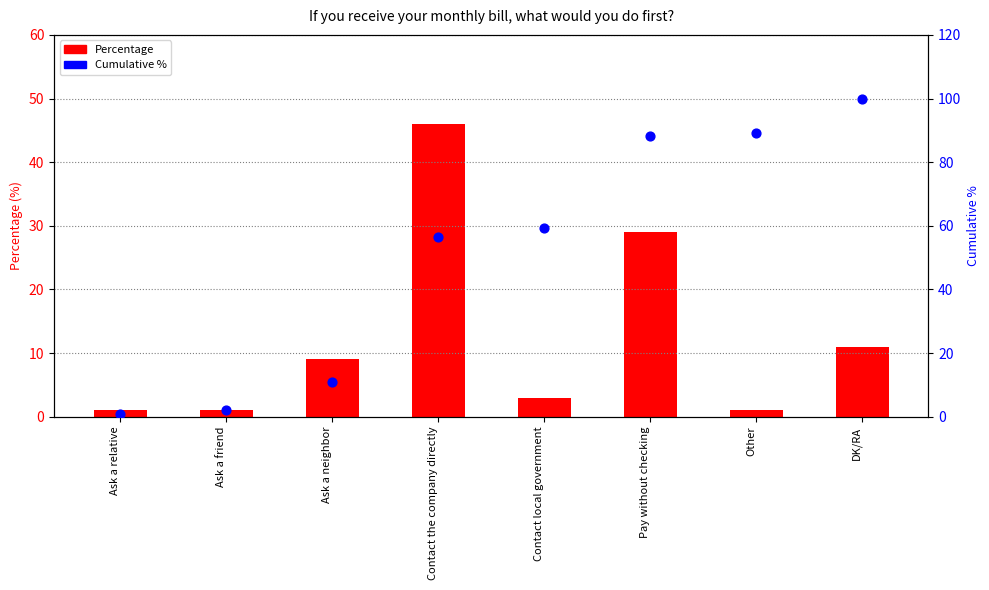

Which series has the largest total across all categories?

Cumulative %